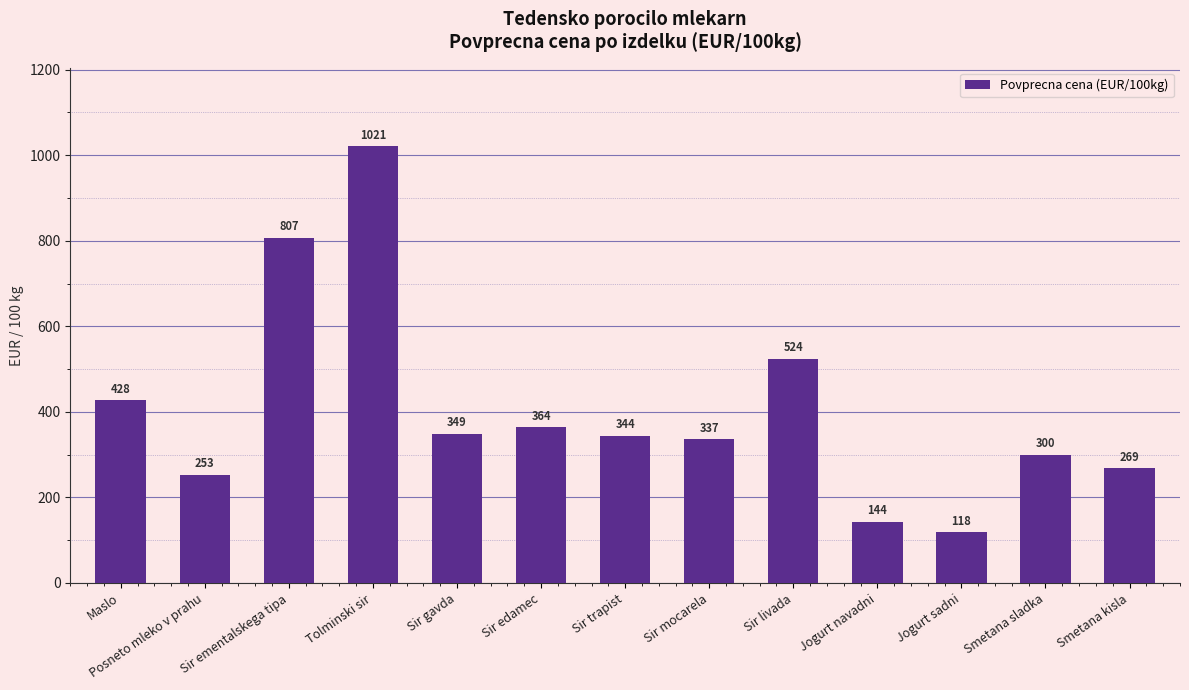

What is the smallest value displayed?

118.1